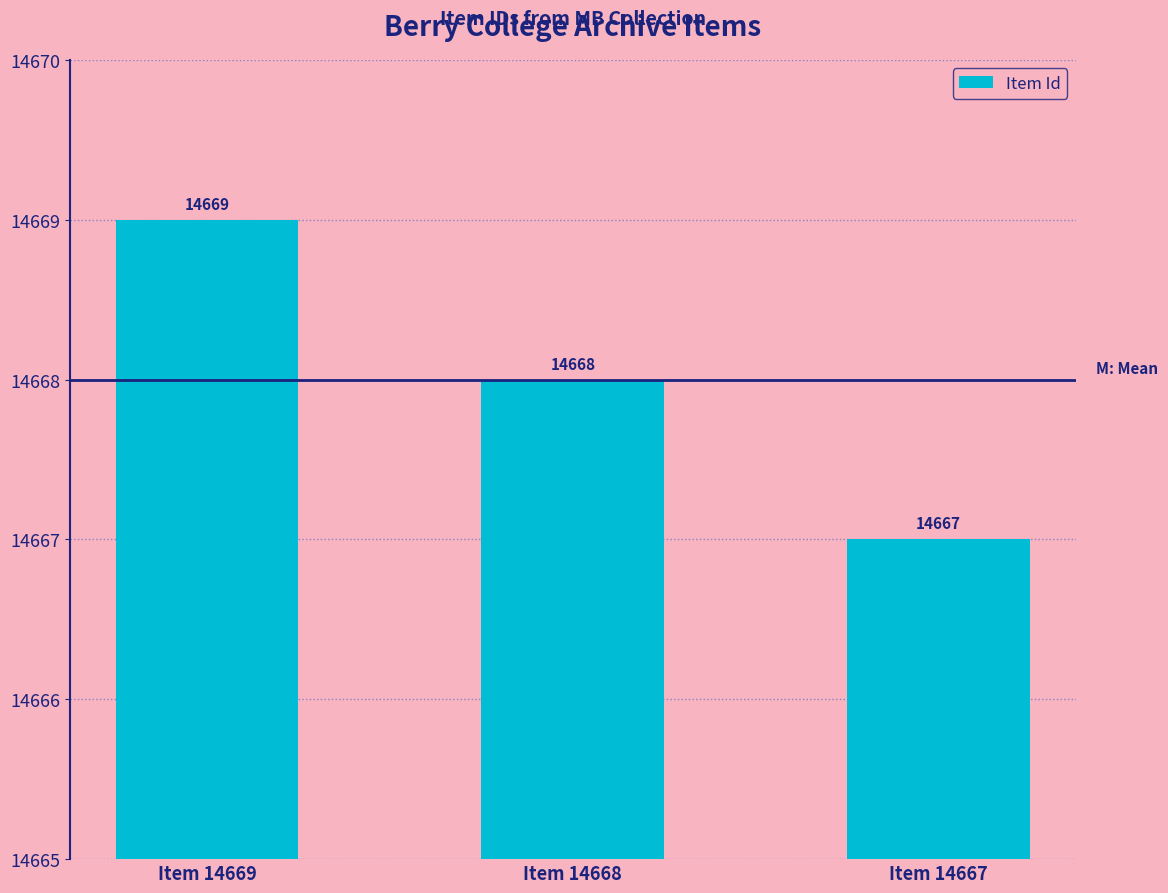

What is the sum of the values at Item 14667 and Item 14668?

29335